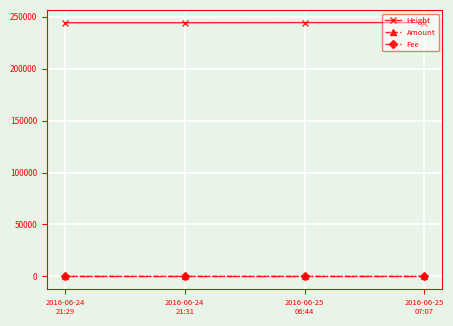

True or false: Fee has more than 1 points higher than both neighbors.

False